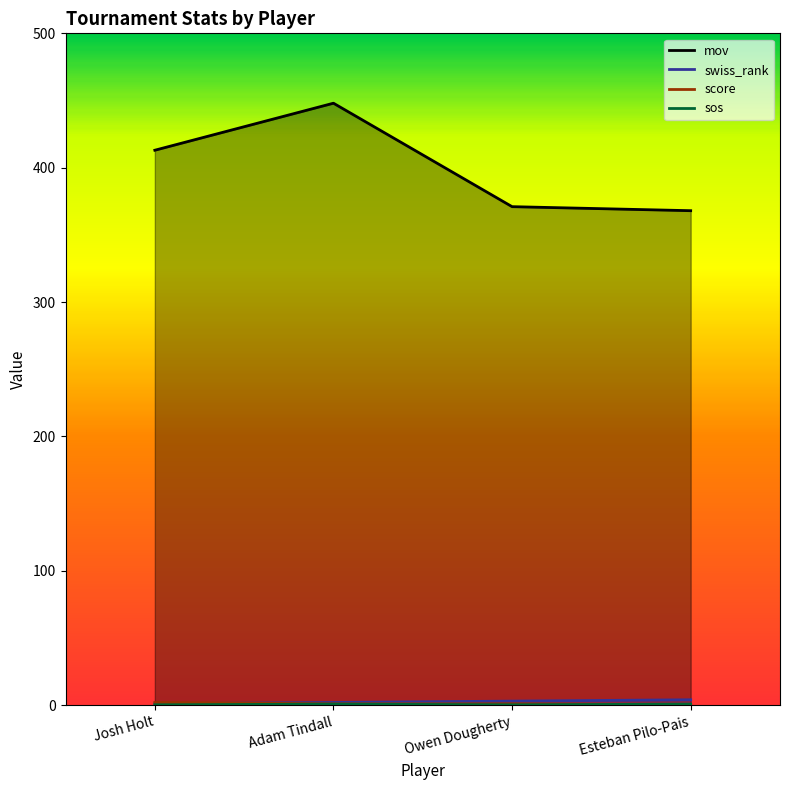

How many values in the score series are below 1?

1